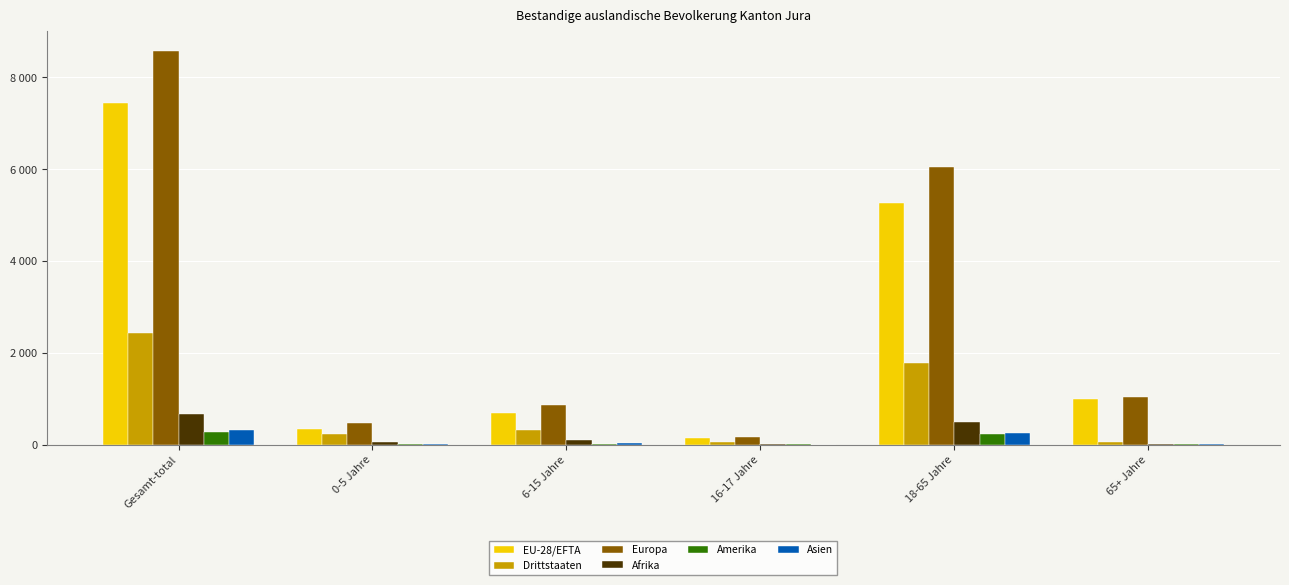

At which category is the sum across all series the highest?

Gesamt-total